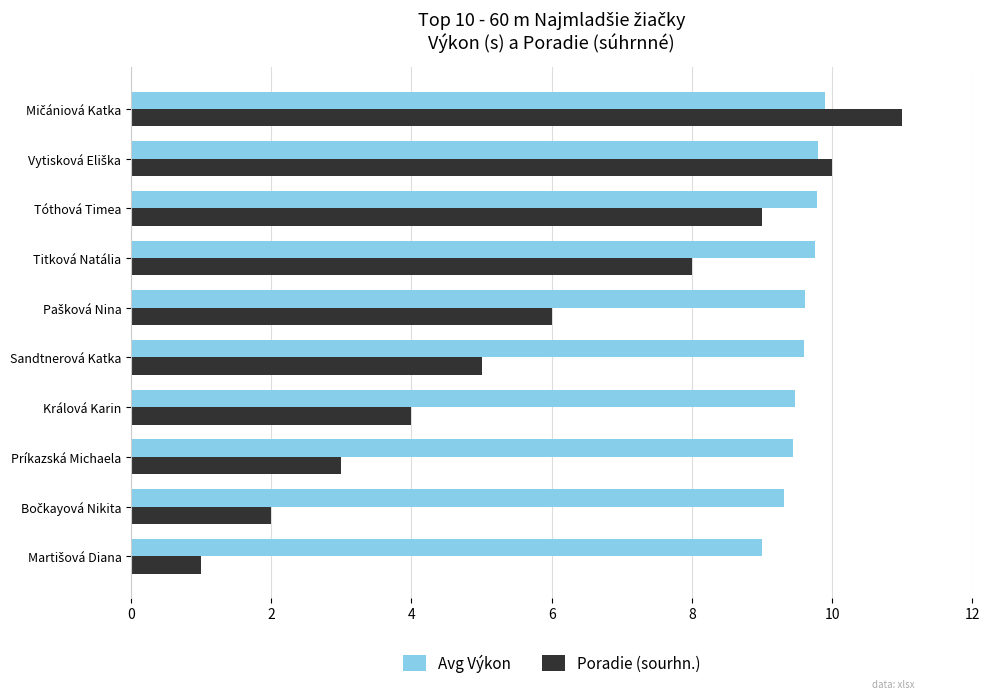

True or false: Avg Výkon has a value of 15.6 at Titková Natália.

False